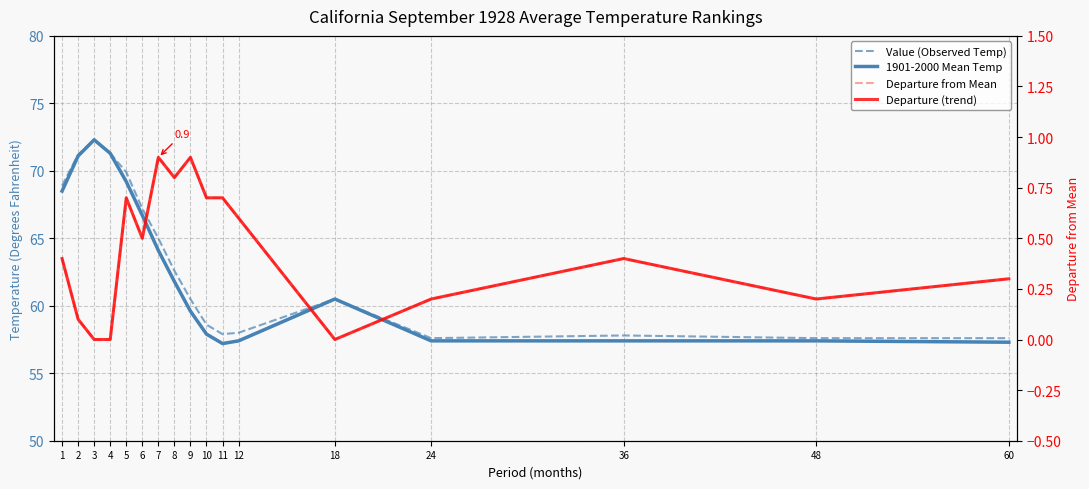

What is the sum of all 1901-2000 Mean Temp values?

1067.1